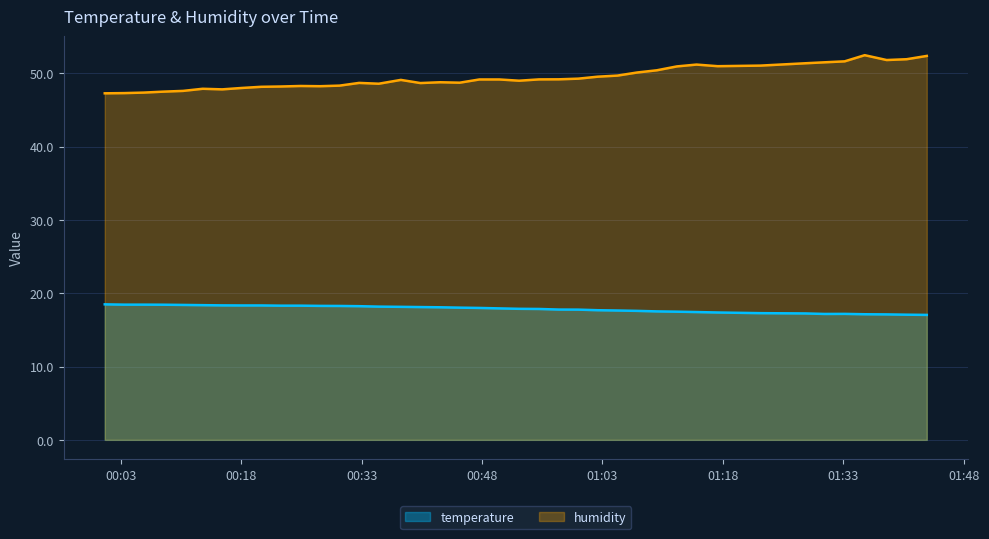

Reading left to right, list all the values displayed in this chart.

temperature: 18.5	18.4	18.4	18.4	18.4	18.4	18.3	18.3	18.3	18.3	18.3	18.3	18.3	18.2	18.2	18.1	18.1	18.1	18.0	18.0	17.9	17.9	17.9	17.8	17.8	17.7	17.6	17.6	17.5	17.5	17.4	17.4	17.3	17.2	17.2	17.2	17.1	17.1	17.1	17.0
humidity: 47.3	47.3	47.4	47.5	47.6	47.9	47.8	48.0	48.1	48.2	48.3	48.2	48.3	48.7	48.6	49.1	48.7	48.8	48.7	49.1	49.1	49.0	49.2	49.2	49.3	49.5	49.7	50.1	50.4	50.9	51.2	51.0	51.0	51.4	51.5	51.6	52.5	51.8	51.9	52.4